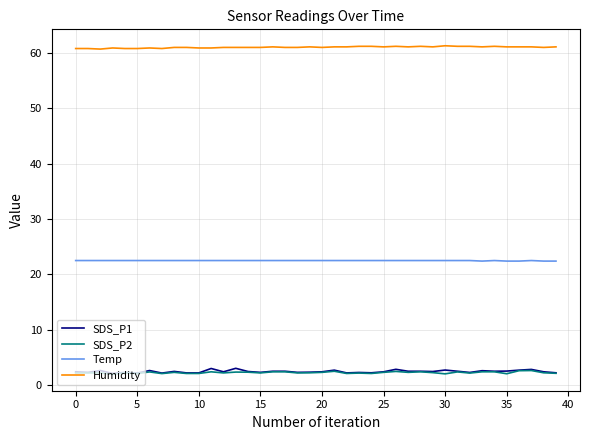

True or false: Temp and SDS_P2 cross at least once.

False